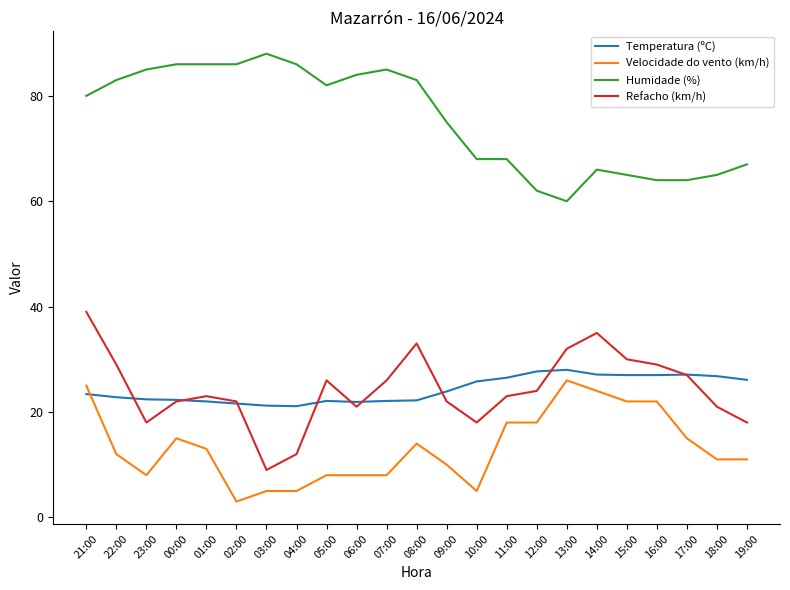

At how many categories does at least one series exceed 18?

23